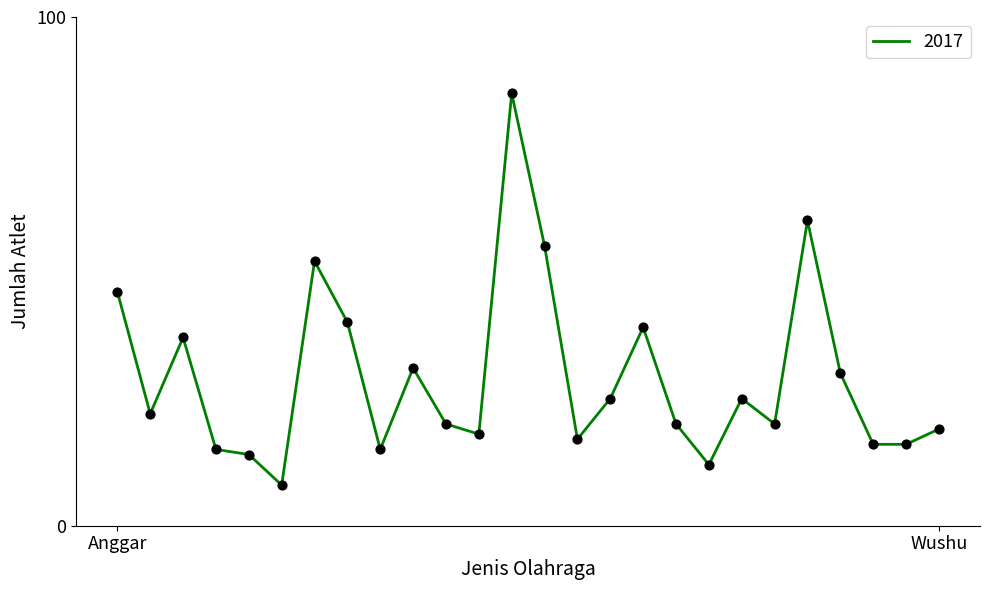

What is the minimum value shown in the chart?

8